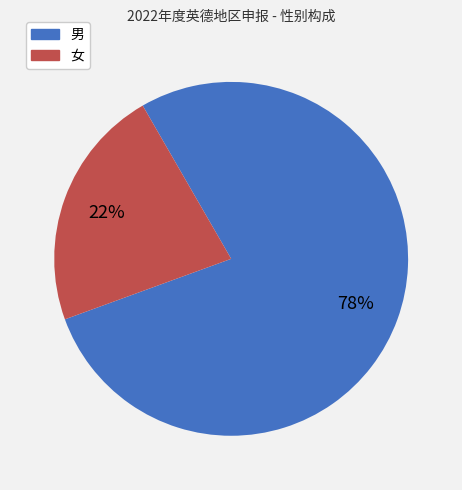

Count the number of slices in the pie.

2